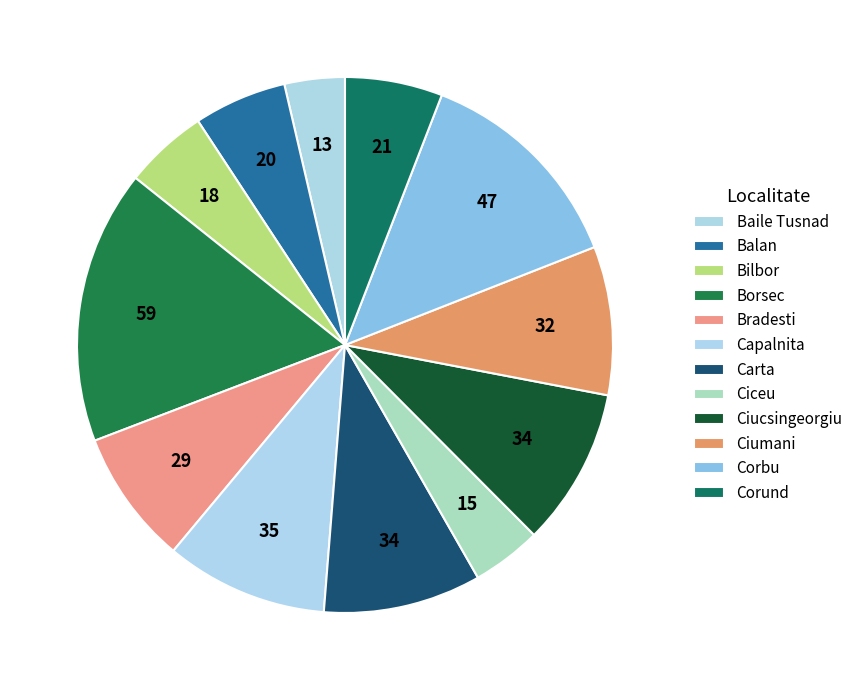

How many segments does this pie chart have?

12